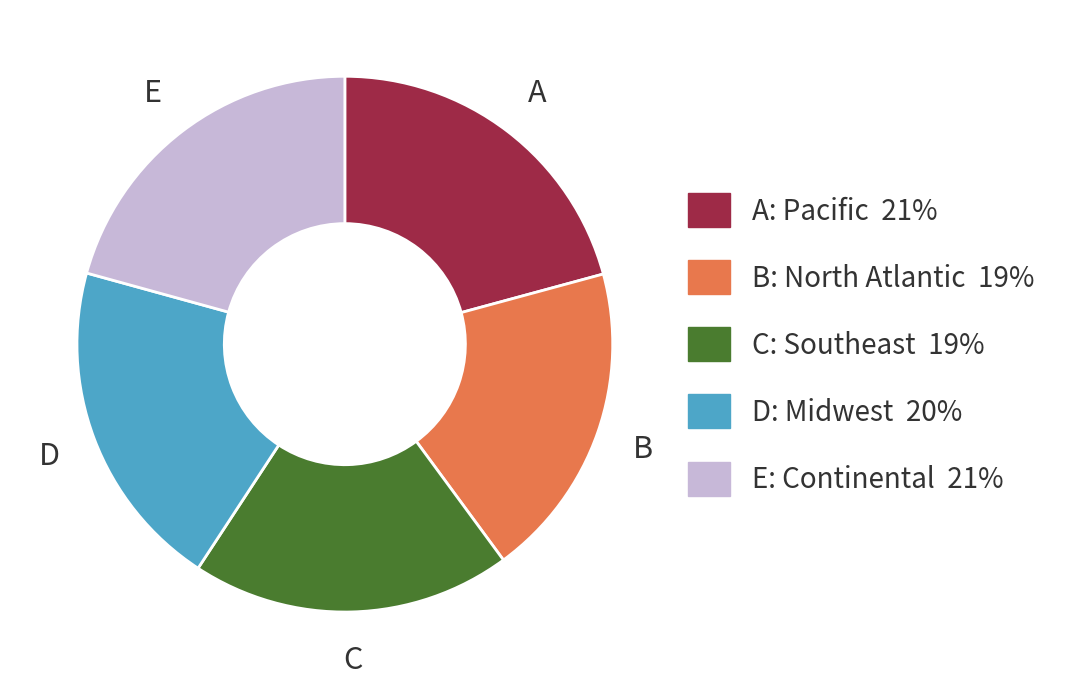

Is there any slice that represents more than half of the pie?

No